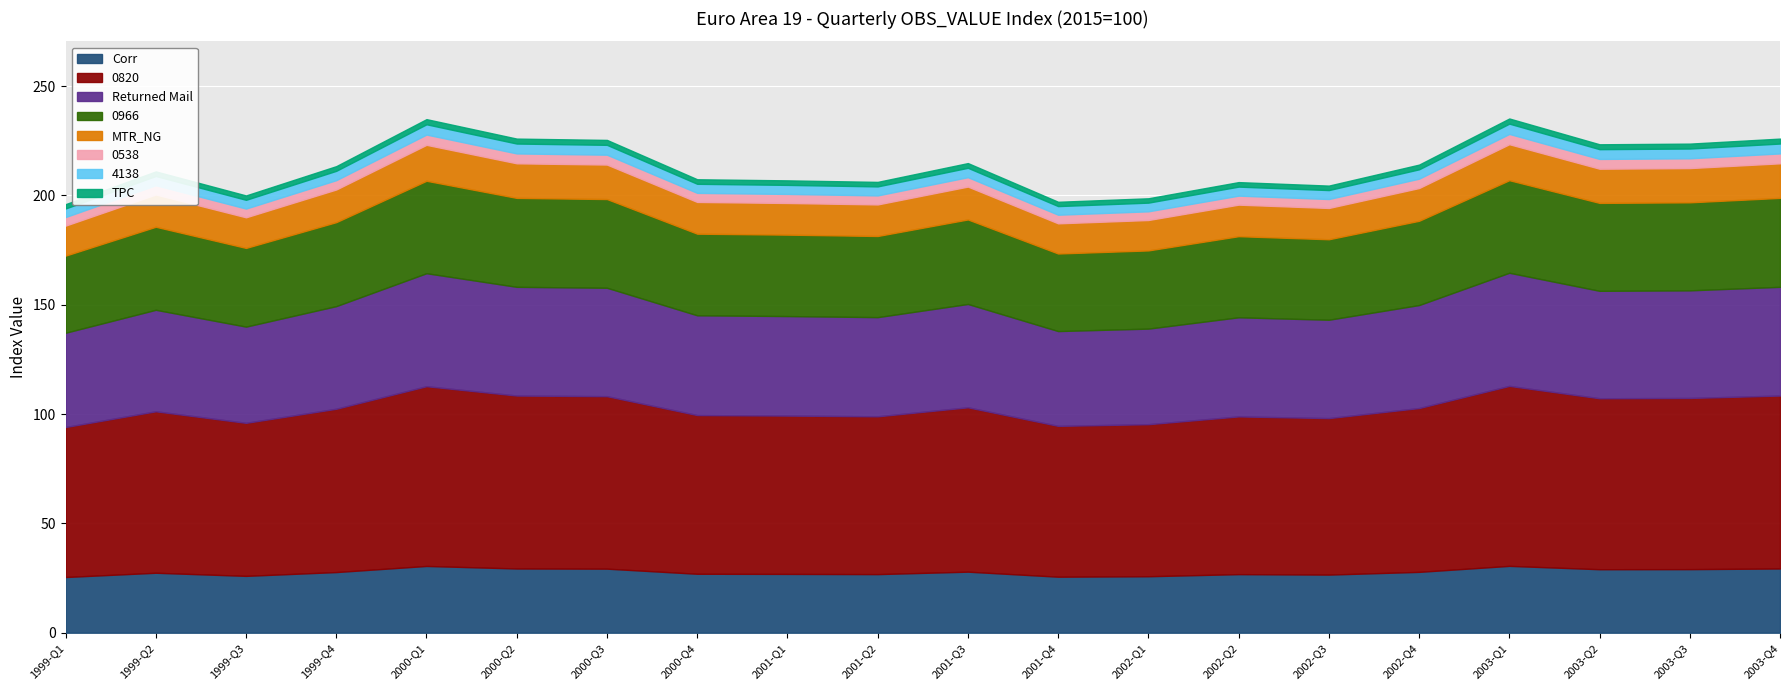

At which label is OBS_VALUE closest to 215?

2001-Q3